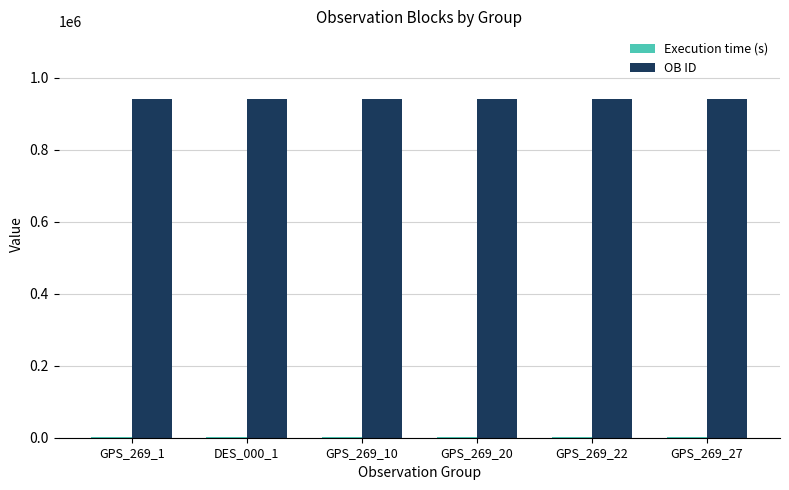

How many categories are shown in the chart?

6